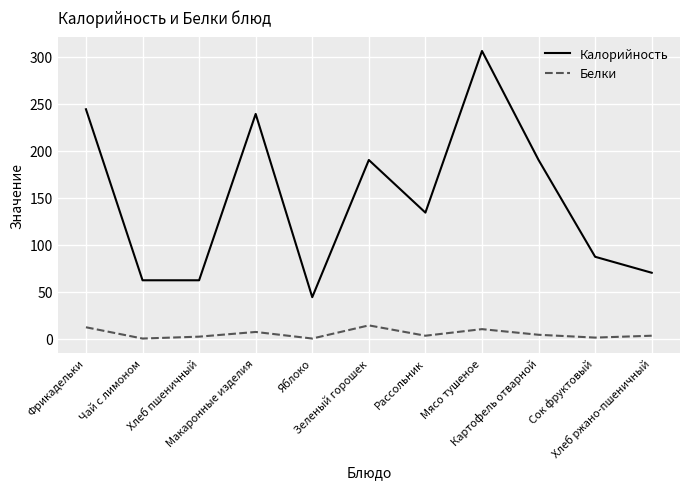

Between Зеленый горошек and Картофель отварной, which series saw the biggest shift?

Белки